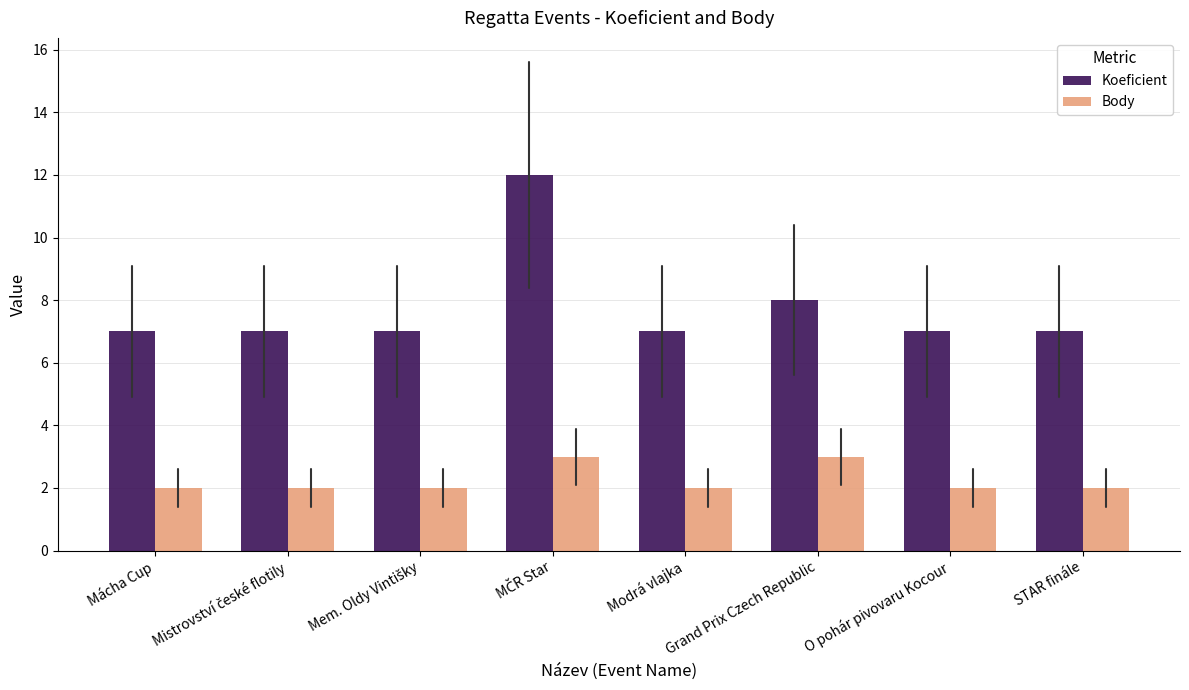

Reading right to left, what are all the values shown in this chart?

Koeficient: 7	7	8	7	12	7	7	7
Body: 2	2	3	2	3	2	2	2